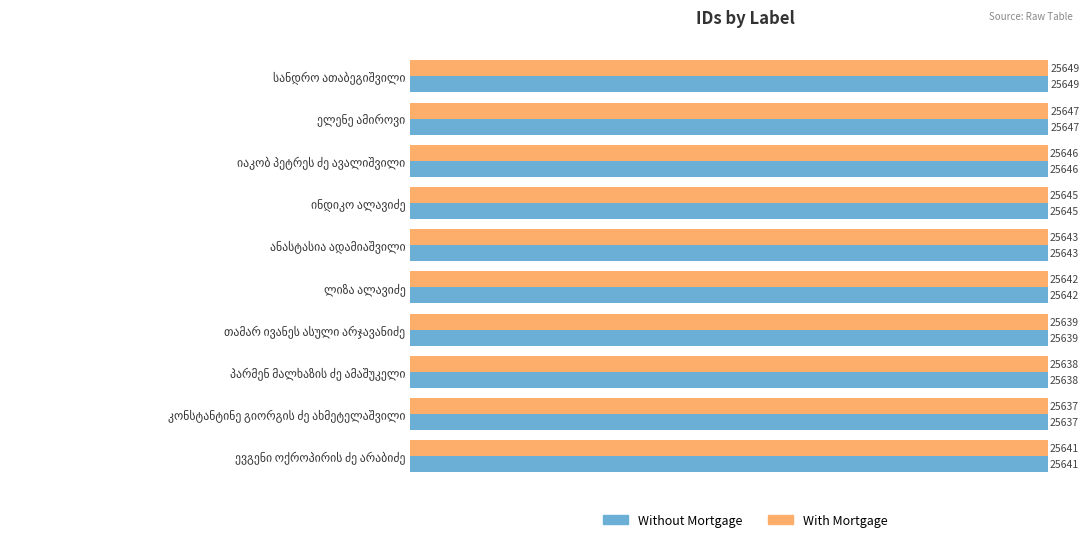

What is the minimum value shown in the chart?

25637